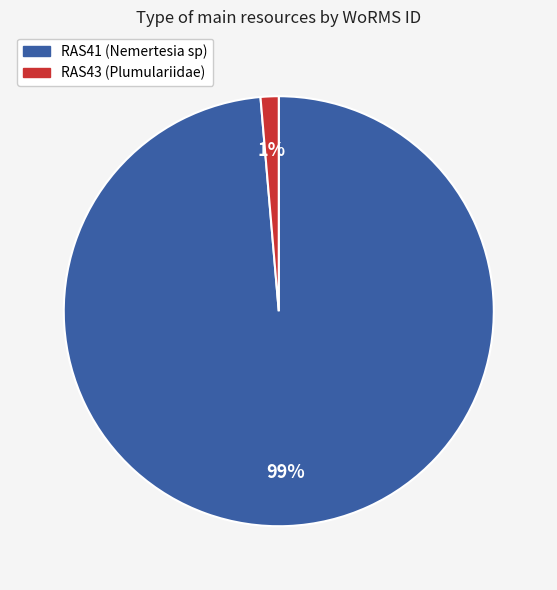

Is RAS41 (Nemertesia sp) the majority of the pie?

Yes